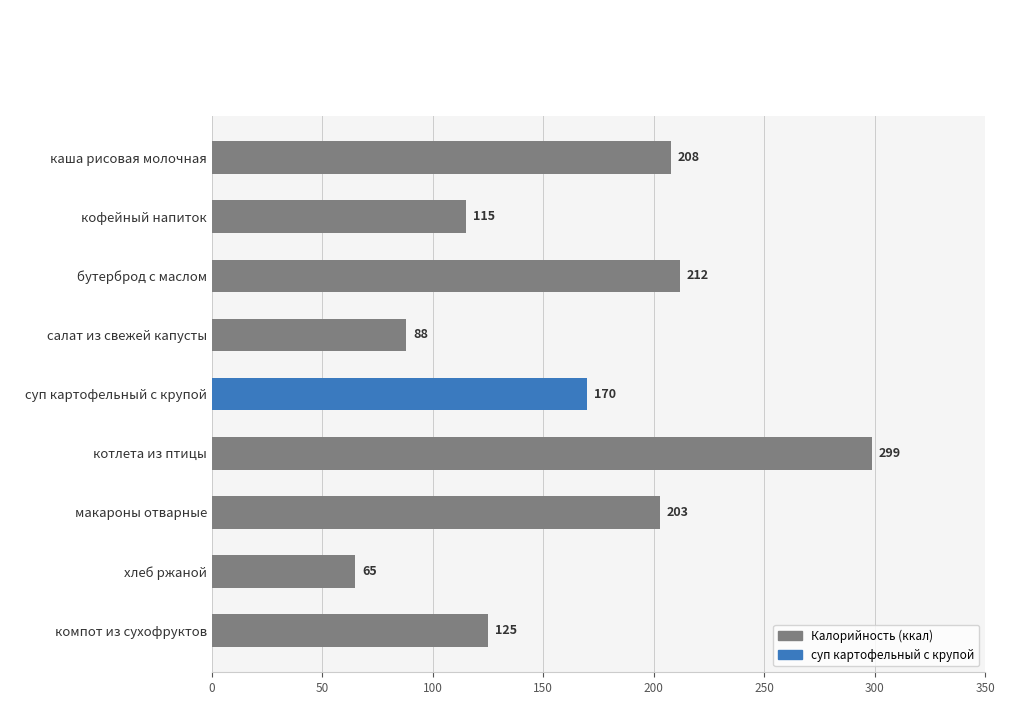

Approximately how many times larger is the value at бутерброд с маслом compared to котлета из птицы?

0.7